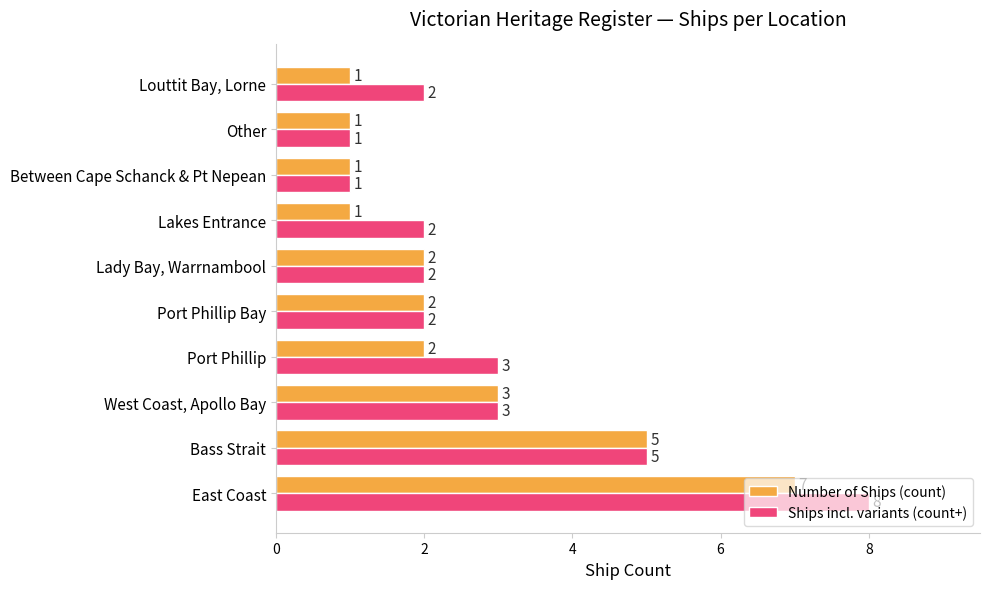

How many data points does each series have?

10